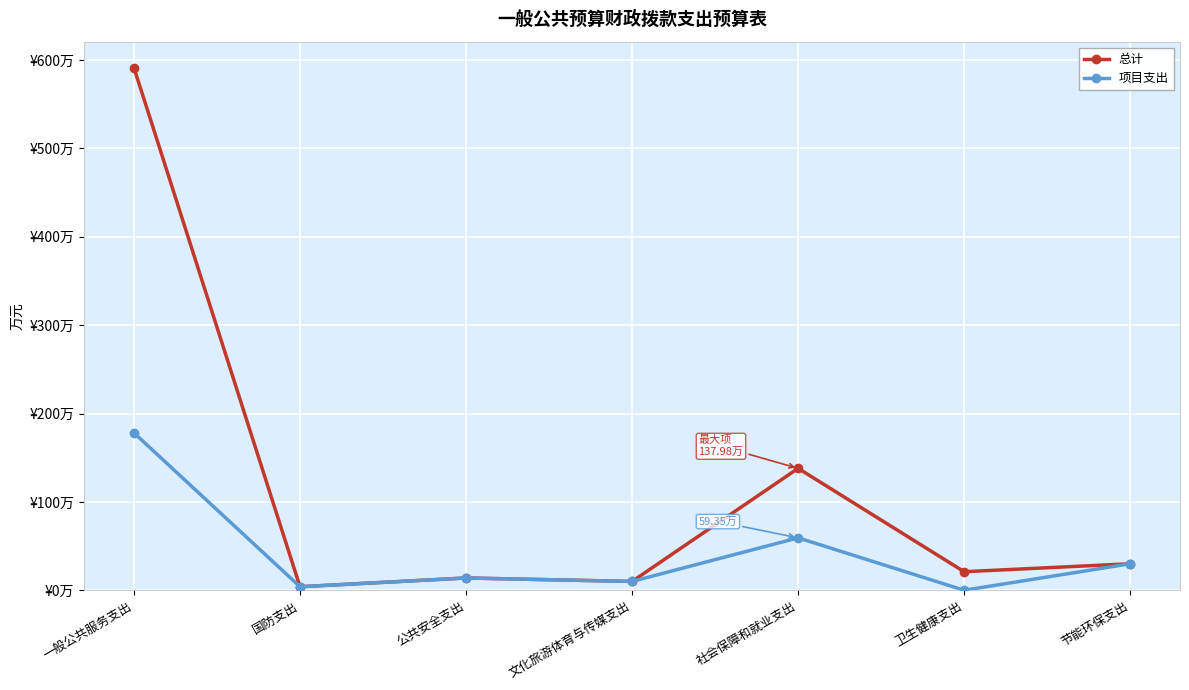

At how many categories does at least one series exceed 157?

1